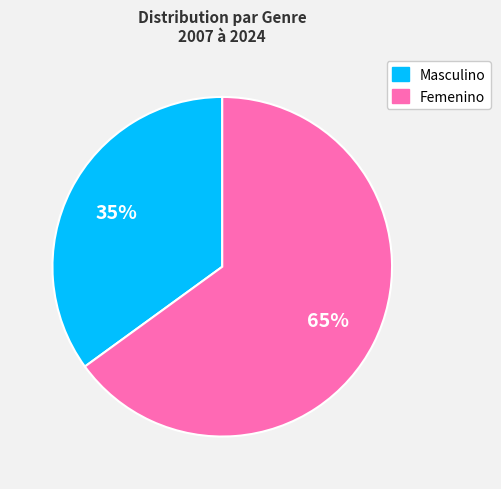

To the nearest percent, what is the difference between the largest and smallest slice percentages?

30%